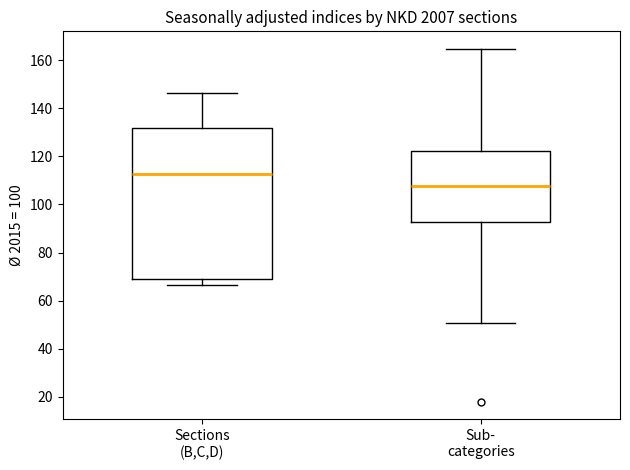

Where does the median line of the box for Sub- categories sit on the y-axis? The values are not printed on the chart, so give them approximately, as read against the axis.

108